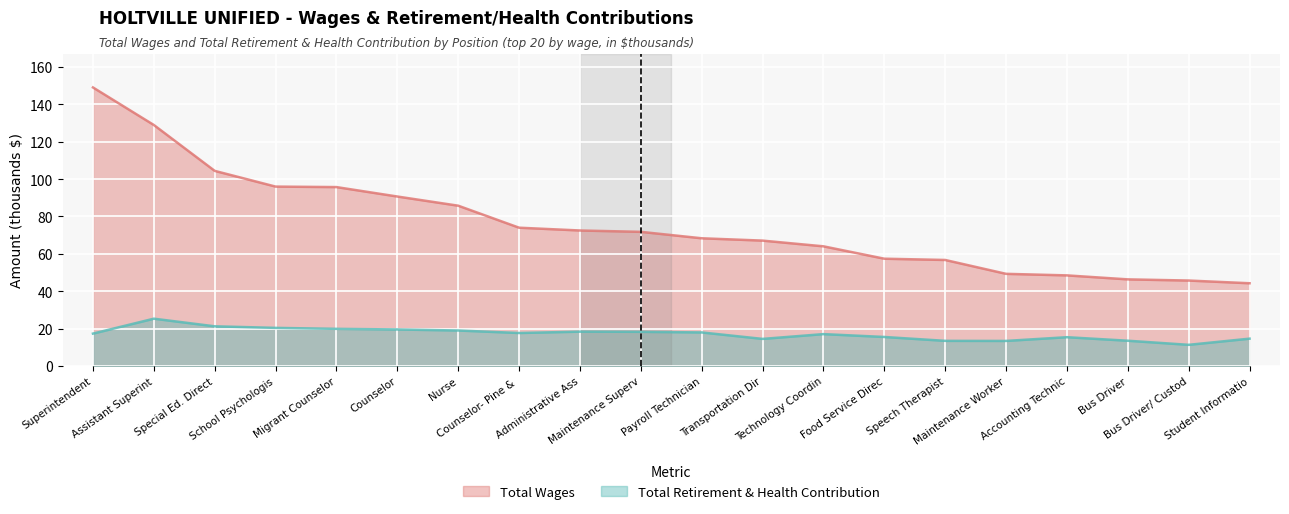

Which series has the widest spread of values?

Total Wages